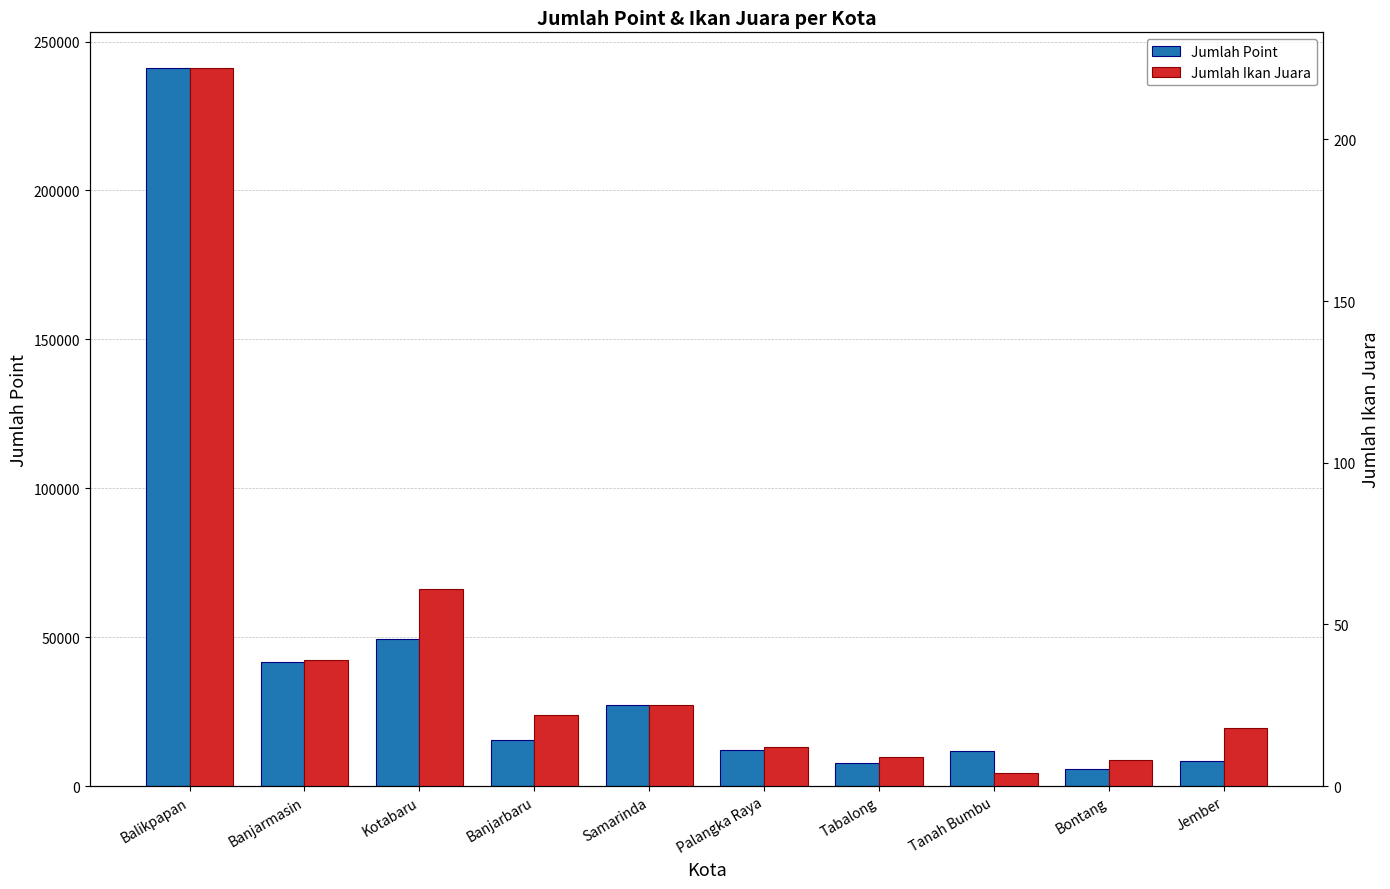

What is the difference between the maximum and minimum values in the Jumlah Point series?

235200